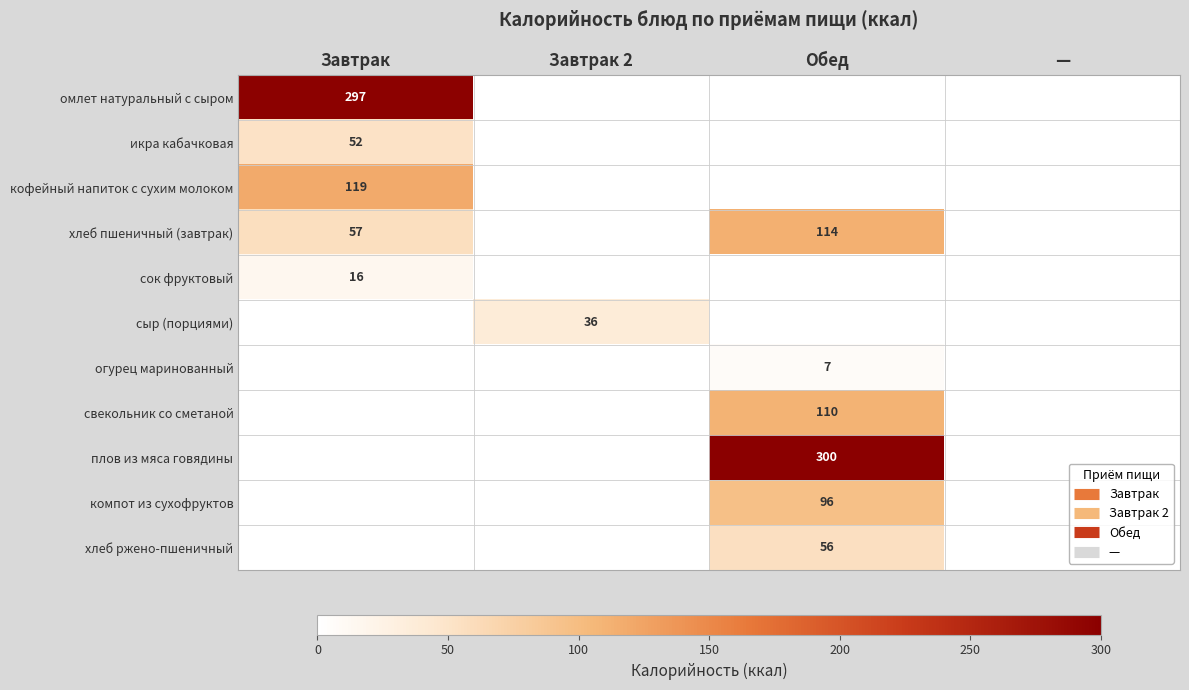

At how many categories does at least one series exceed 88?

2